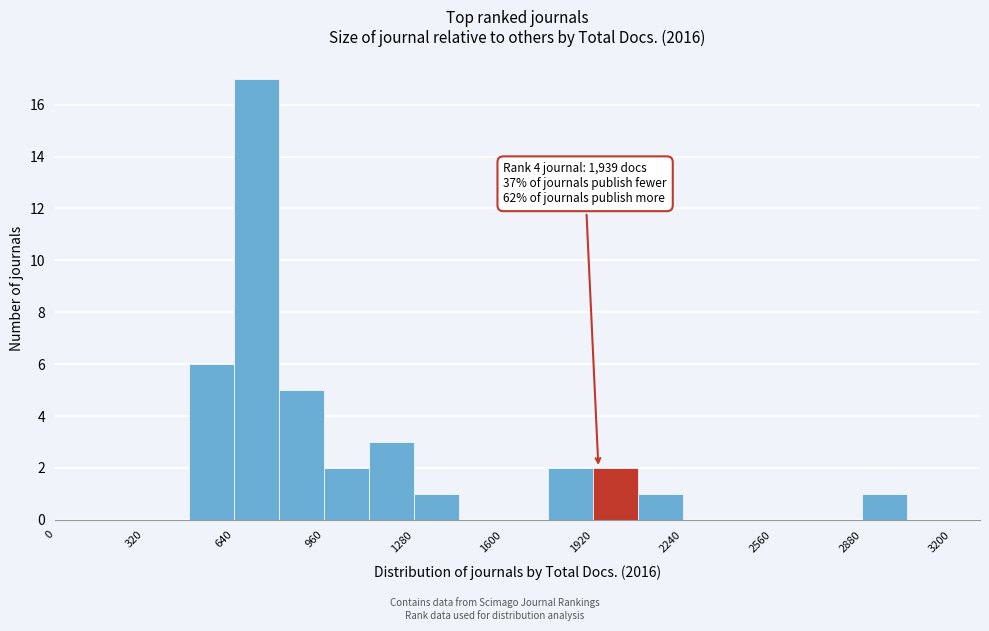

Around what value on the x-axis is the tallest bar? Give the approximate position of its centre, as read against the axis.

700